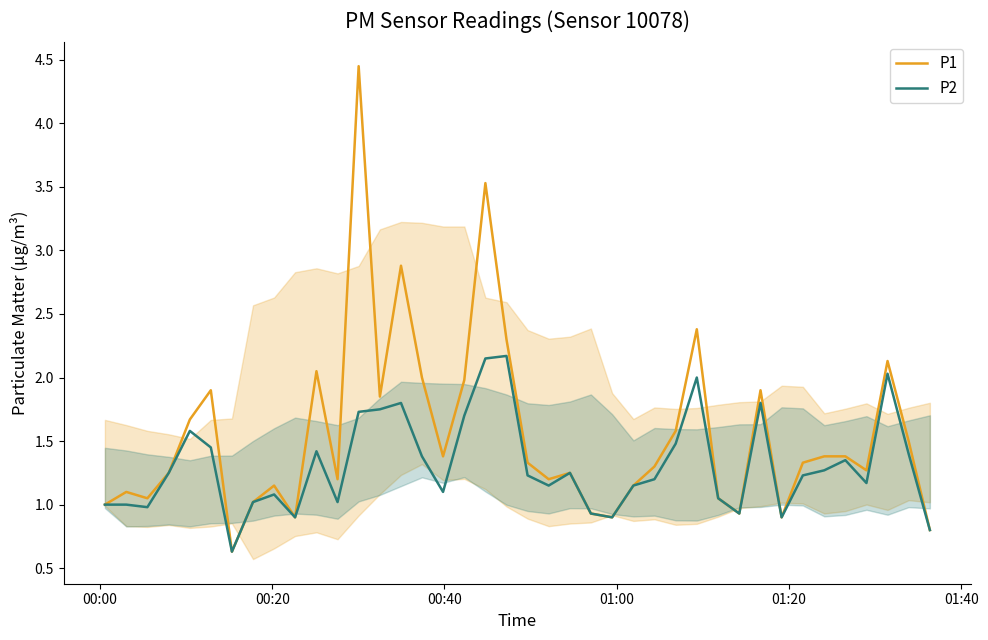

True or false: P1 and P2 cross at least once.

False